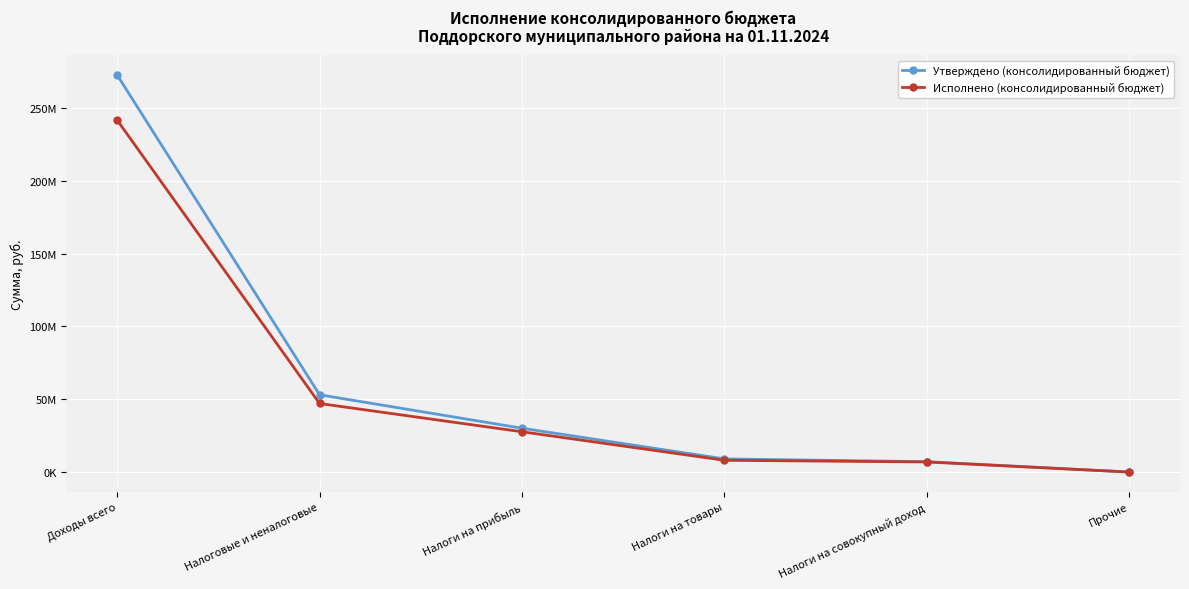

At which category does the chart reach its peak across all series?

Доходы всего